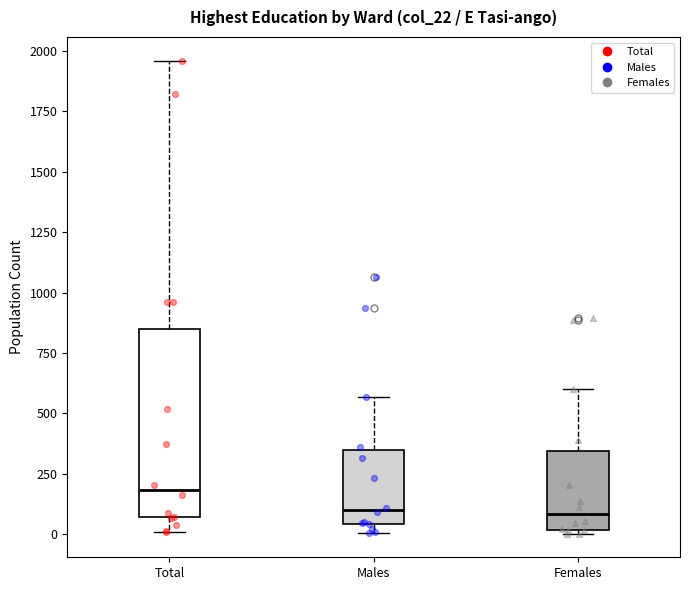

Where is the upper edge of the box for Females on the y-axis? The values are not printed on the chart, so give them approximately, as read against the axis.

350